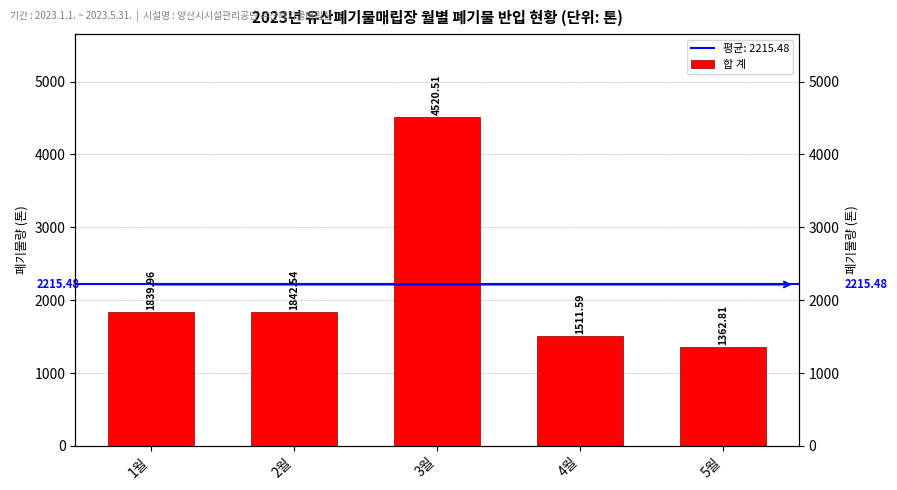

Reading right to left, list all the values displayed in this chart.

1362.8	1511.6	4520.5	1842.5	1840.0